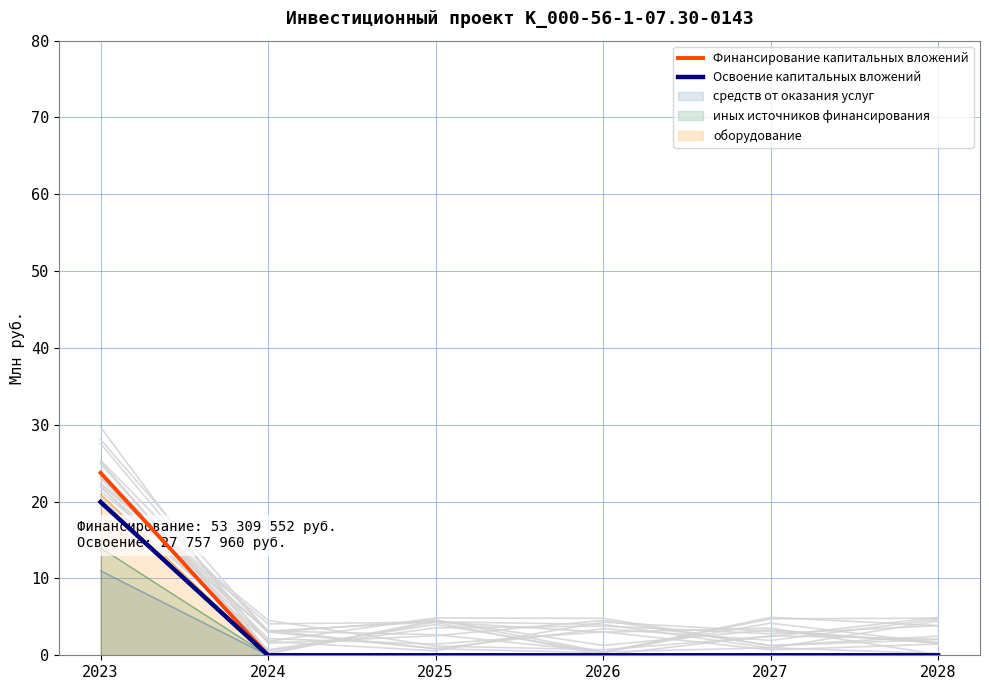

True or false: Освоение капитальных вложений and Финансирование капитальных вложений cross at least once.

False